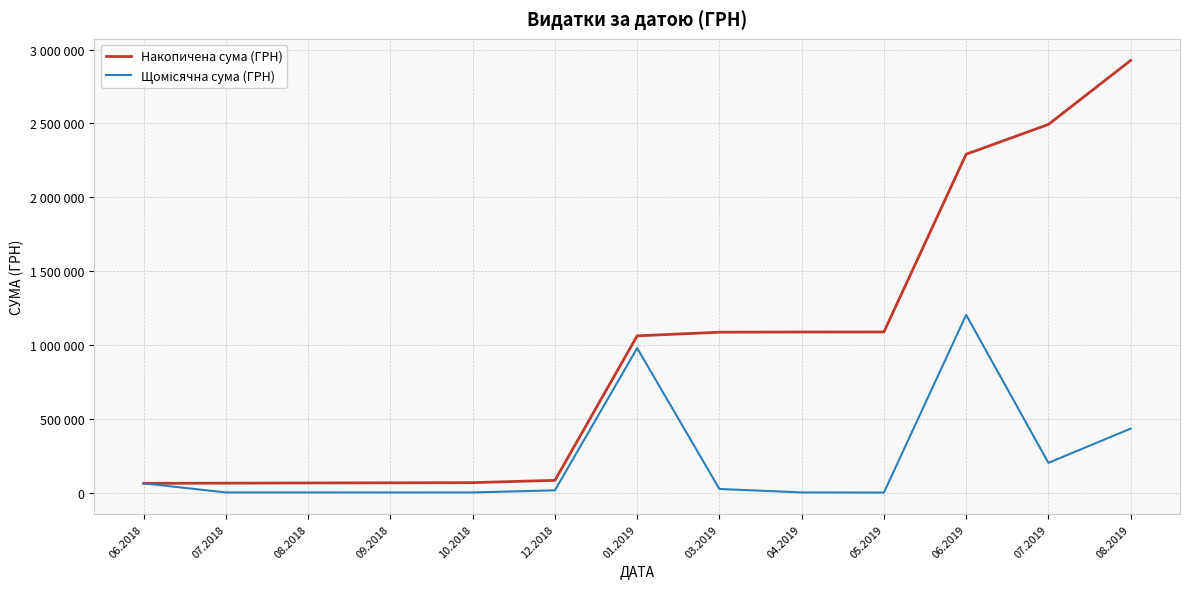

What is the approximate value of Щомісячна сума (ГРН) at 07.2018?

1284.0